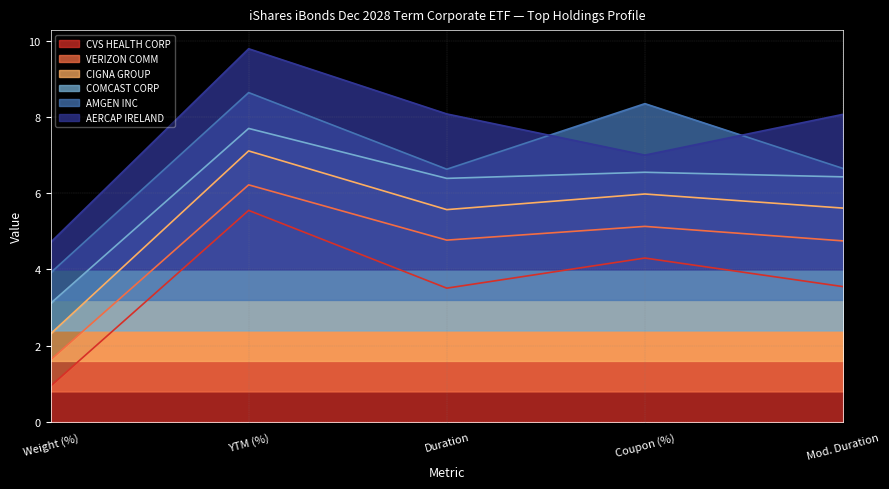

The value of VERIZON COMM at Weight (%) is 2.6. True or false?

False